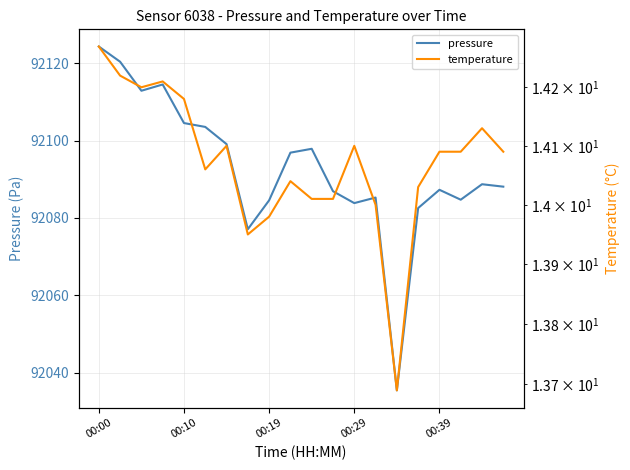

Which series has the largest total across all categories?

pressure